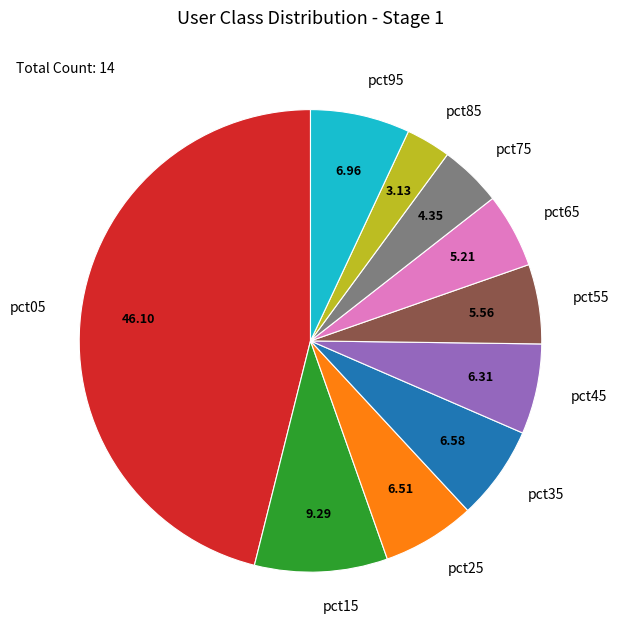

True or false: pct05 accounts for 46% of the total.

True